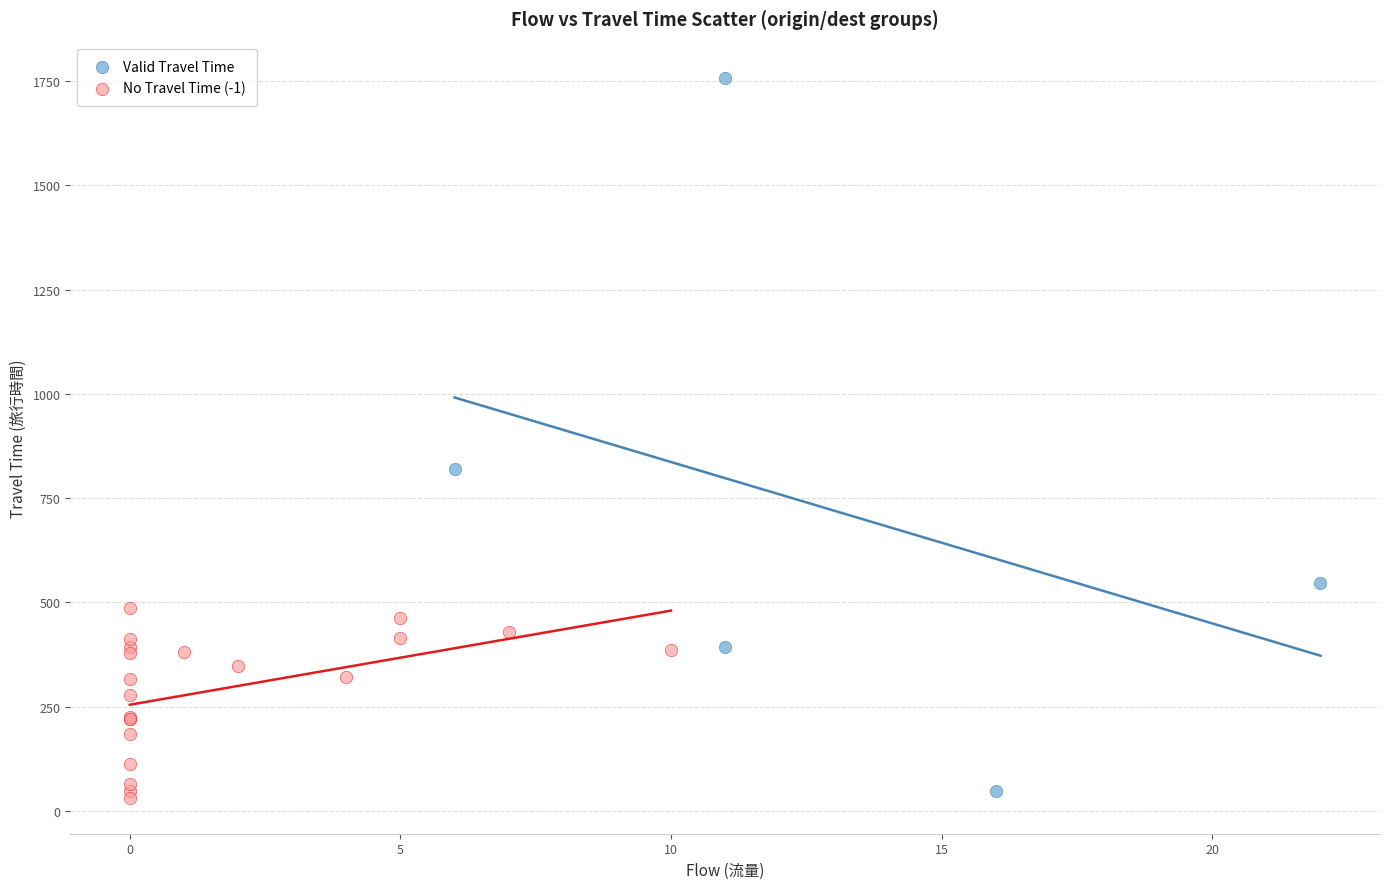

Which series has the widest spread of Y values?

Valid Travel Time